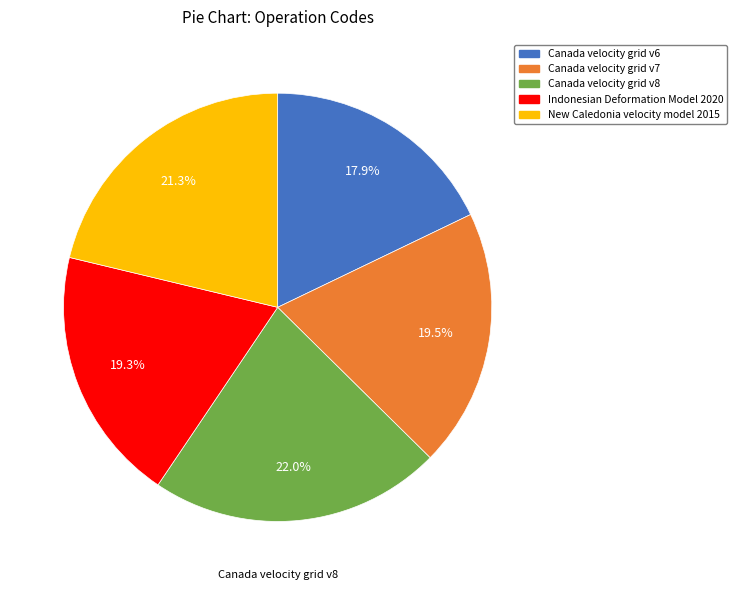

To the nearest percent, what is the average slice percentage?

20%